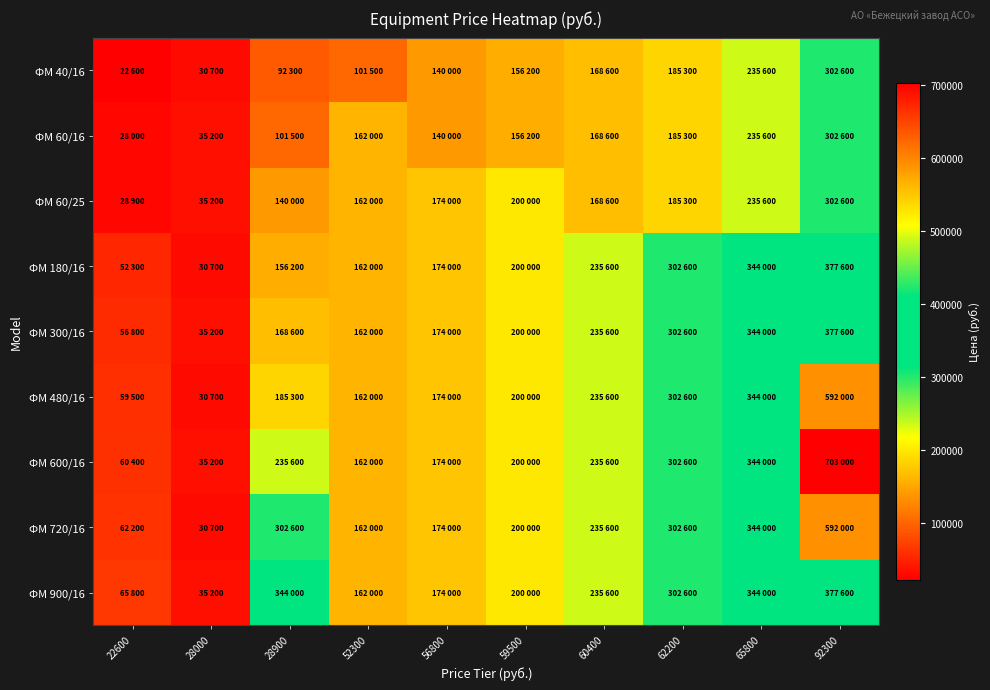

What is the smallest value displayed?

22600